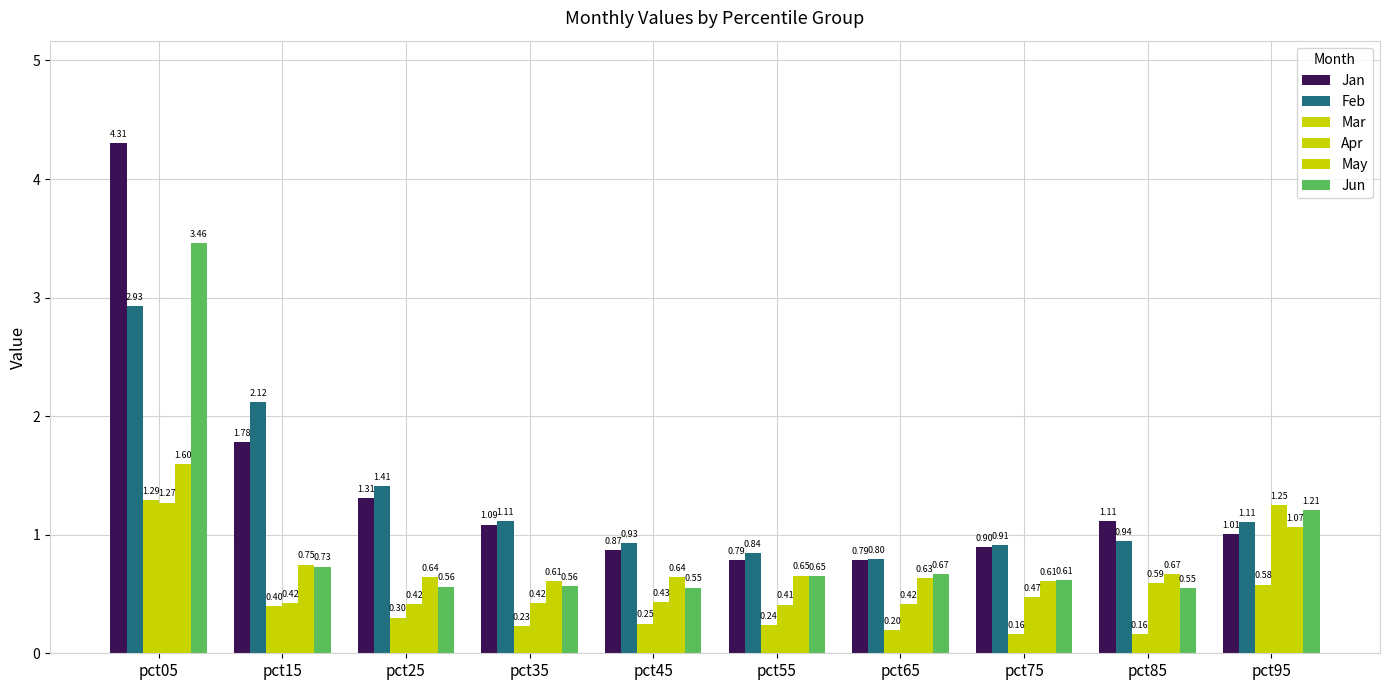

What is the value of the Jan bar at the 1st from the left?

4.3